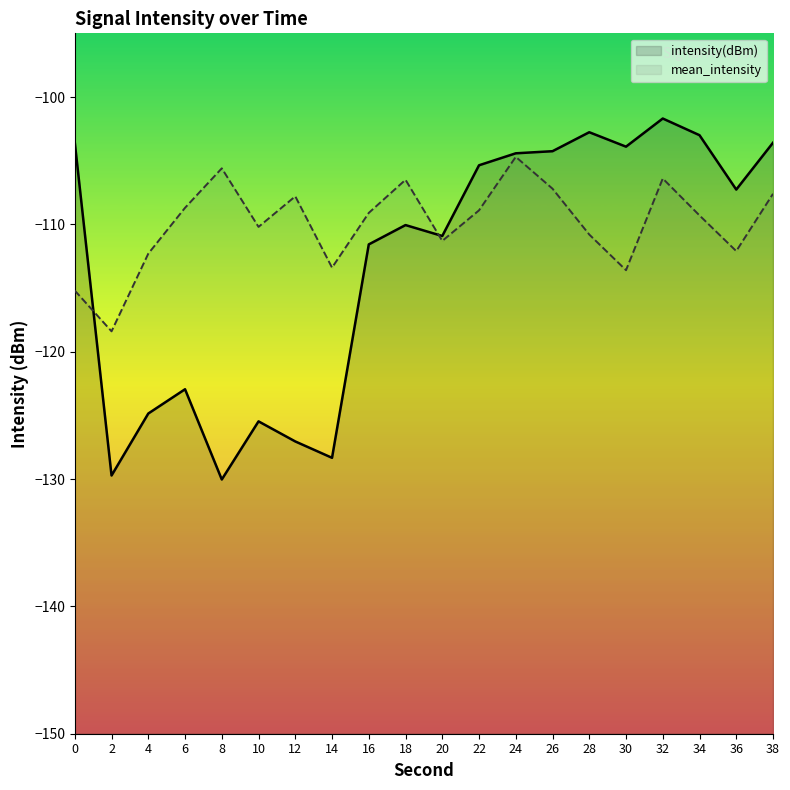

How many distinct data groups are displayed?

2